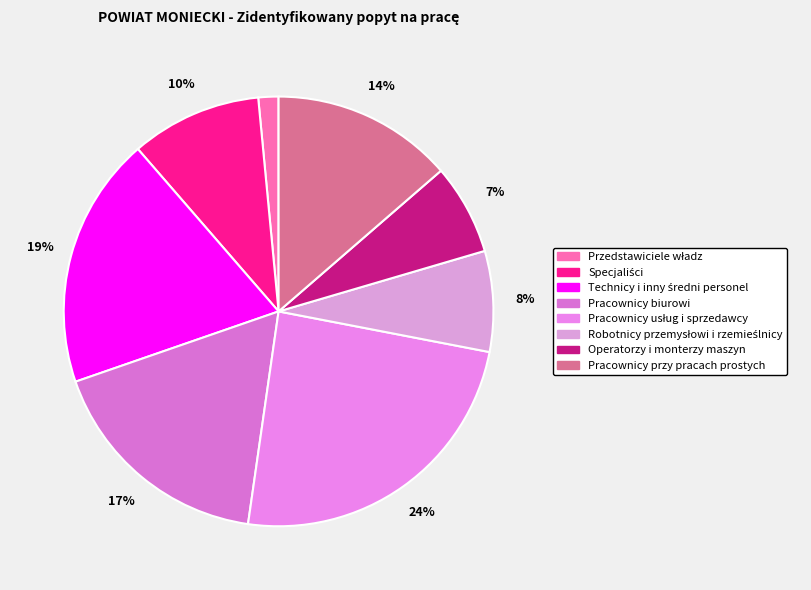

How many slices are in this pie chart?

8